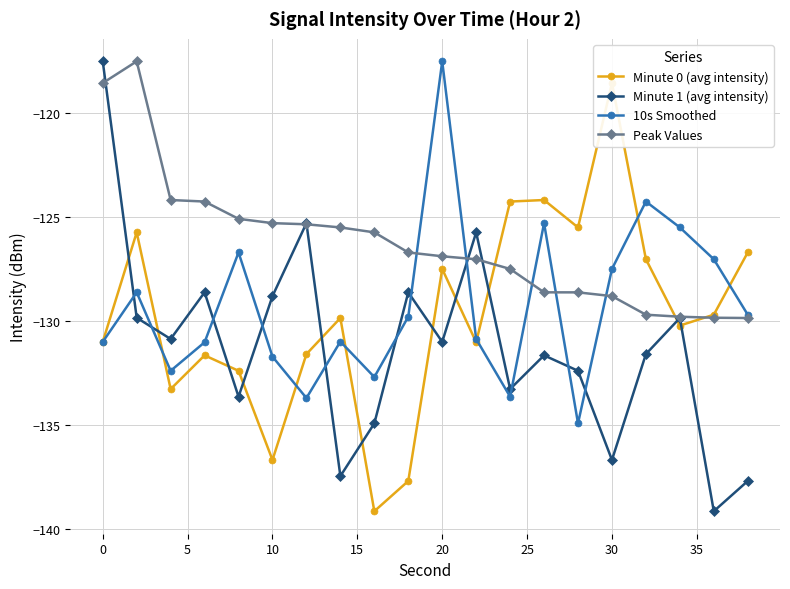

What is the highest value of the Peak Values series?

-117.5